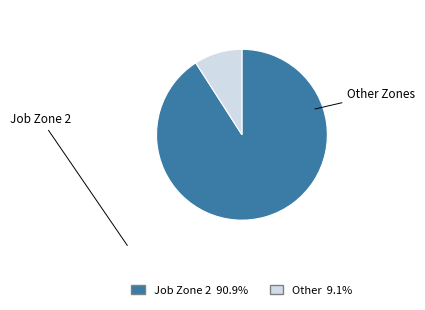

Is there any slice that represents more than half of the pie?

Yes